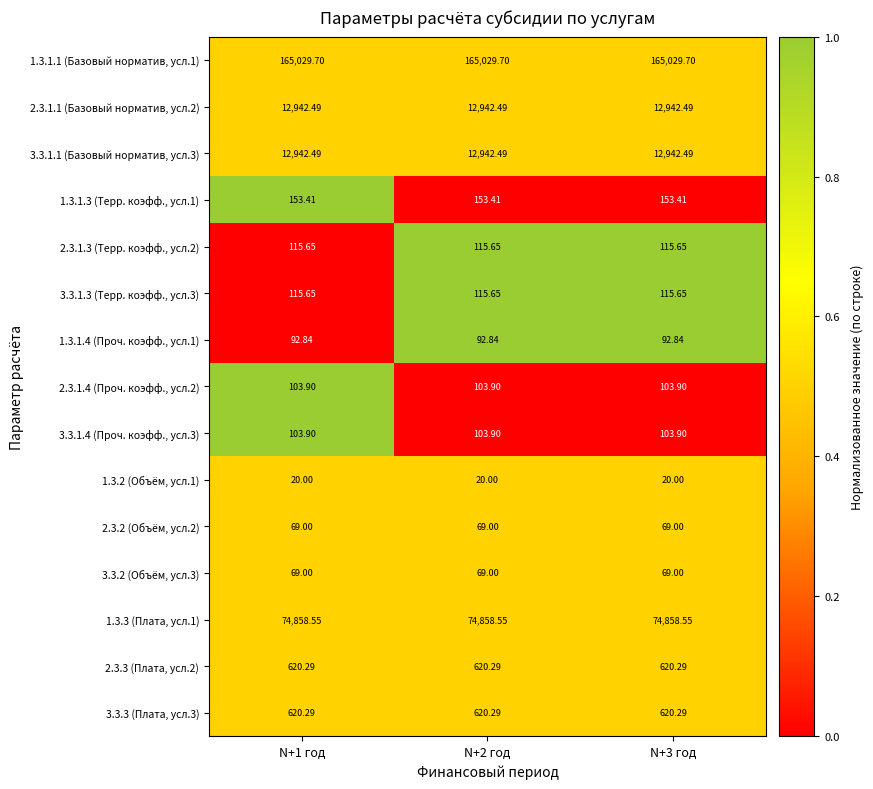

Between N+2 год and N+1 год, which is larger?

N+2 год